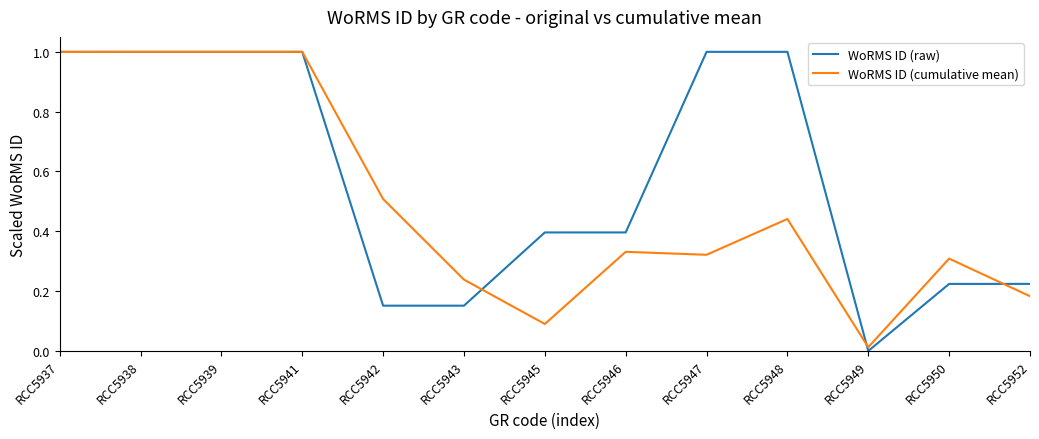

The WoRMS ID (cumulative mean) series shows 0.3 at RCC5950. True or false?

True